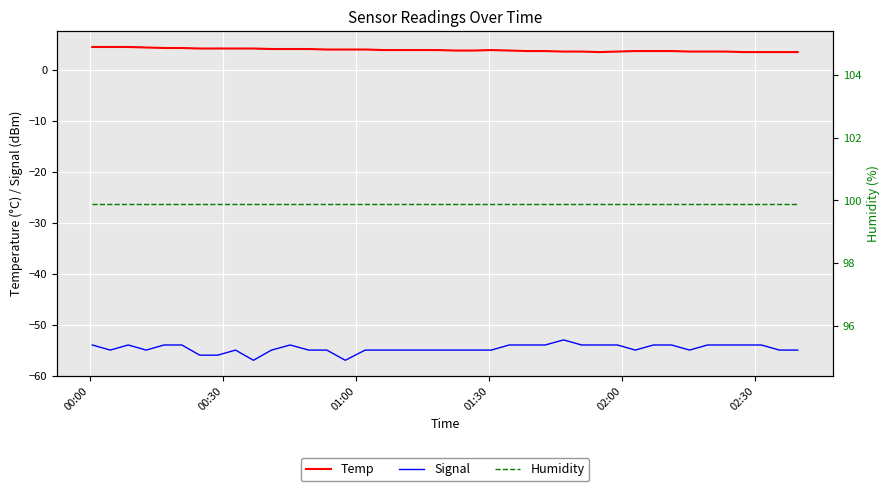

What is the minimum value for Temp?

3.5